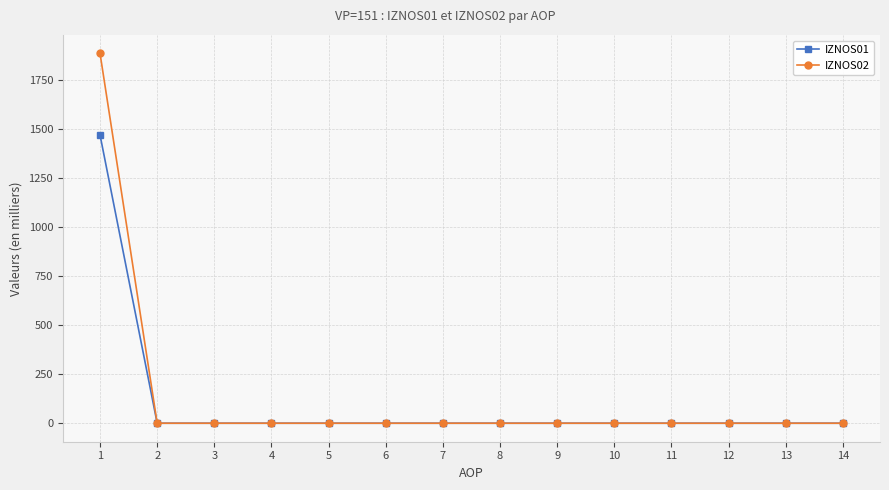

How many categories are shown in the chart?

14